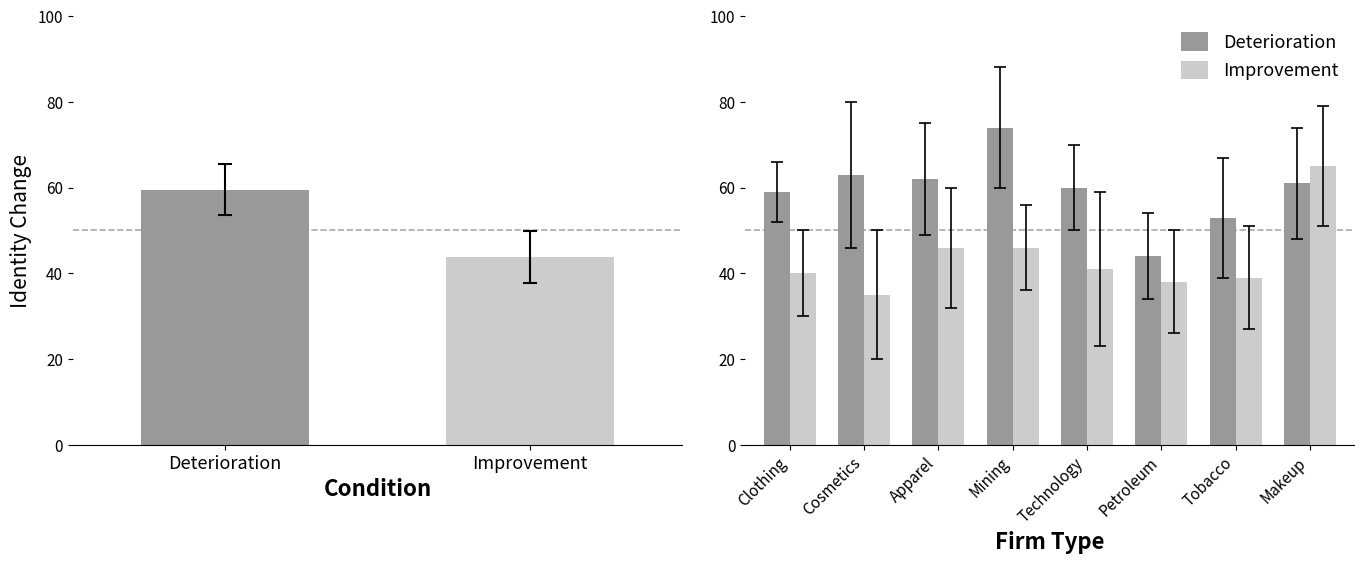

How many distinct data groups are displayed?

2